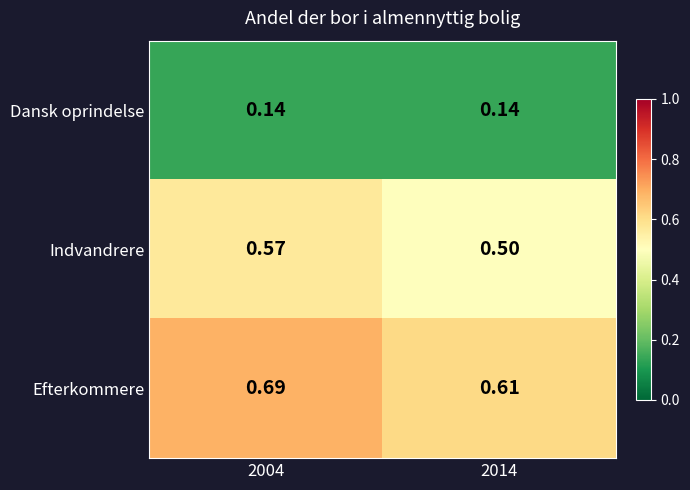

Is the value of Dansk oprindelse at 2014 greater than the value of Efterkommere at 2014?

No